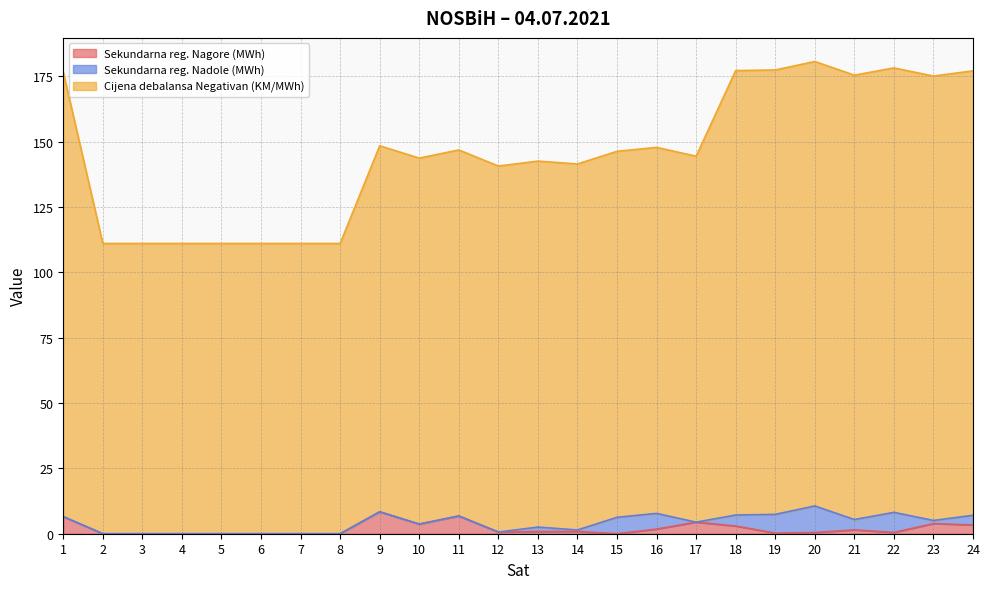

What is the sum of all Cijena debalansa Negativan (KM/MWh) values?

3496.6